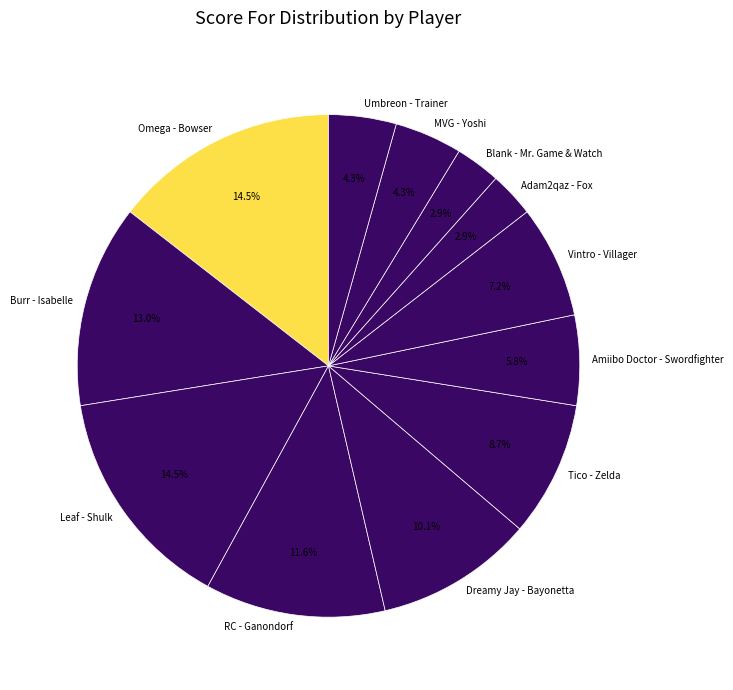

Which has a higher value, RC - Ganondorf or Vintro - Villager?

RC - Ganondorf